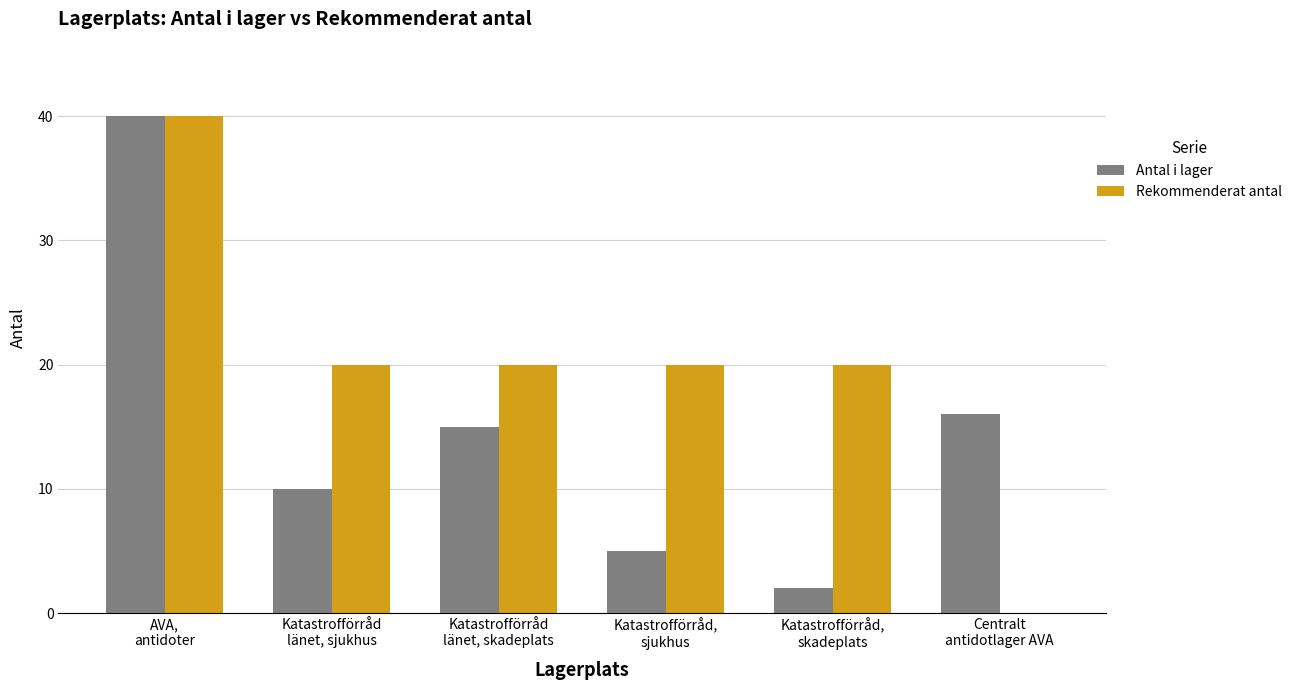

Which series has the largest total across all categories?

Rekommenderat antal